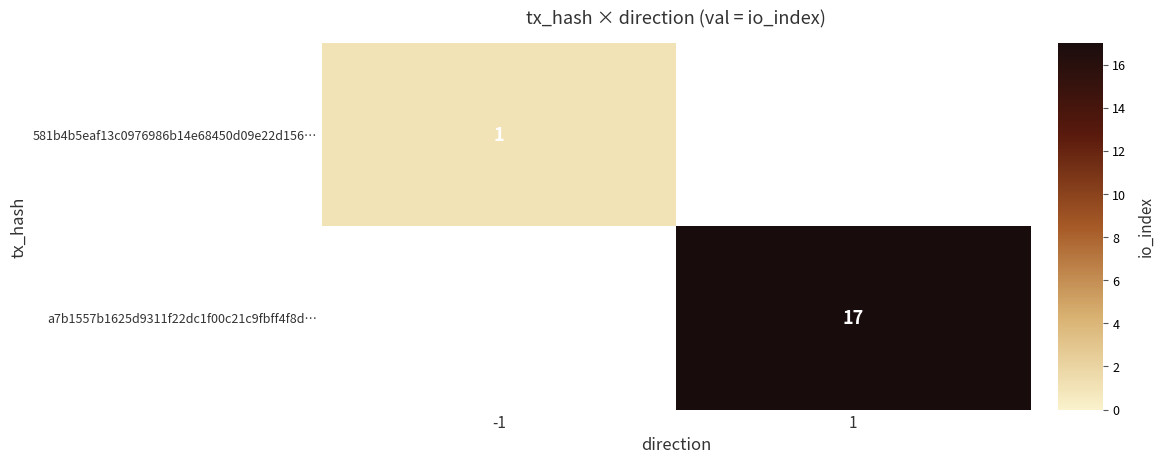

The a7b1557b1625d9311f22dc1f00c21c9fbff4f8d… series shows 9 at 1. True or false?

False